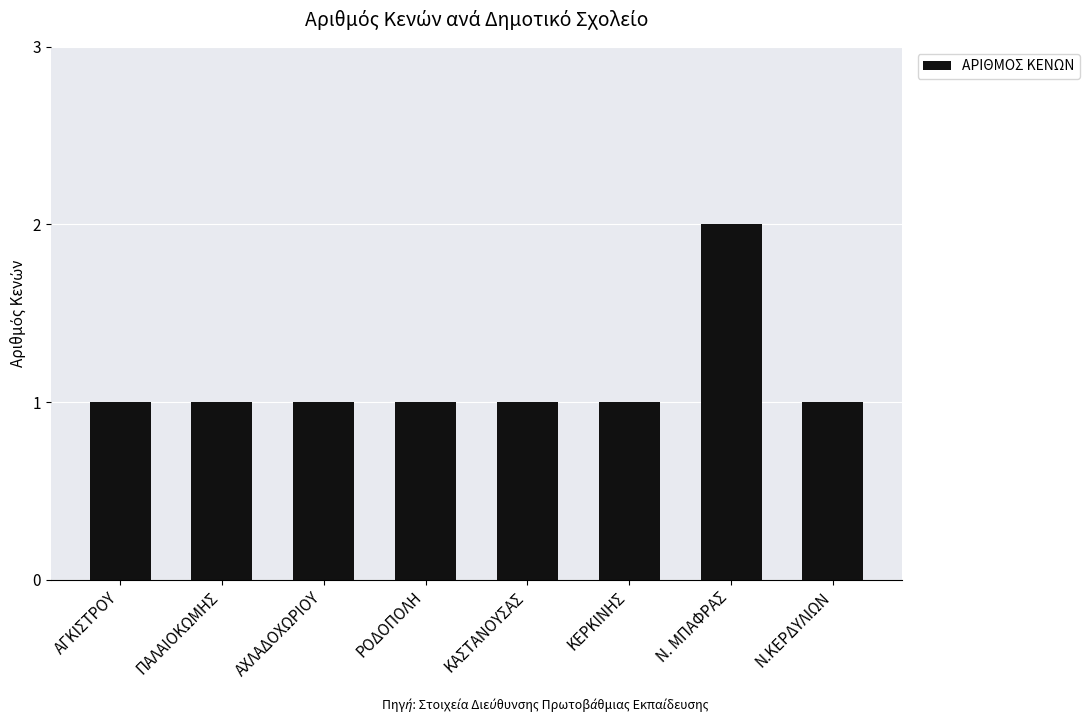

What is the value of the 6th bar from the left?

1